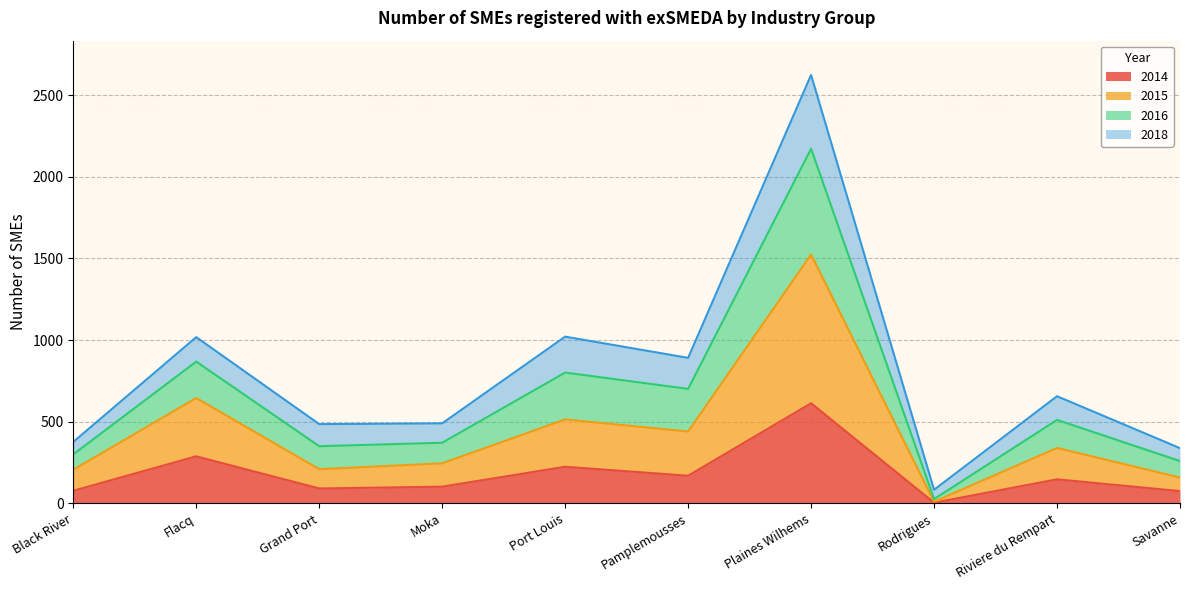

Which category has the highest value in the 2014 series?

Plaines Wilhems